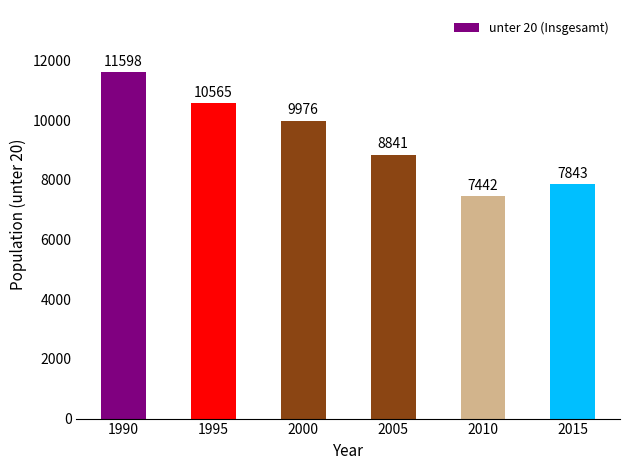

Which has a higher value, 2010 or 2005?

2005